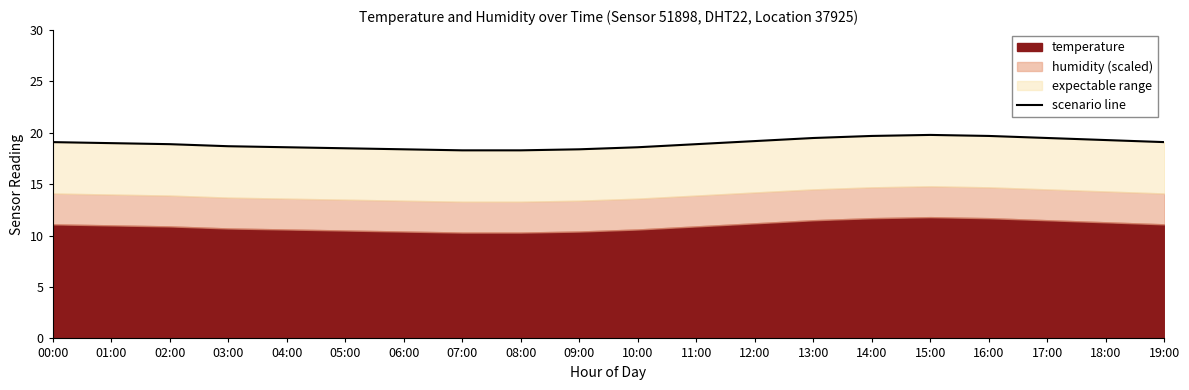

How many categories are shown in the chart?

20